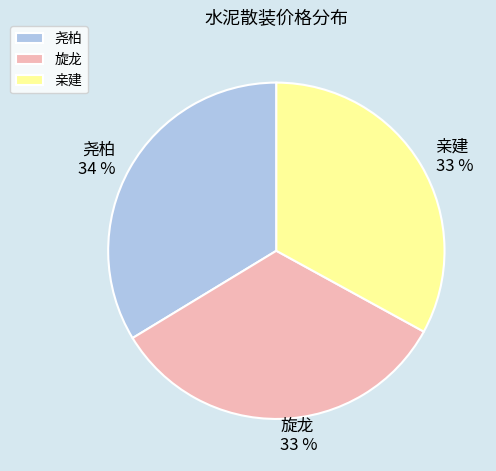

Do 尧柏 and 亲建 together represent more than half of the pie?

Yes